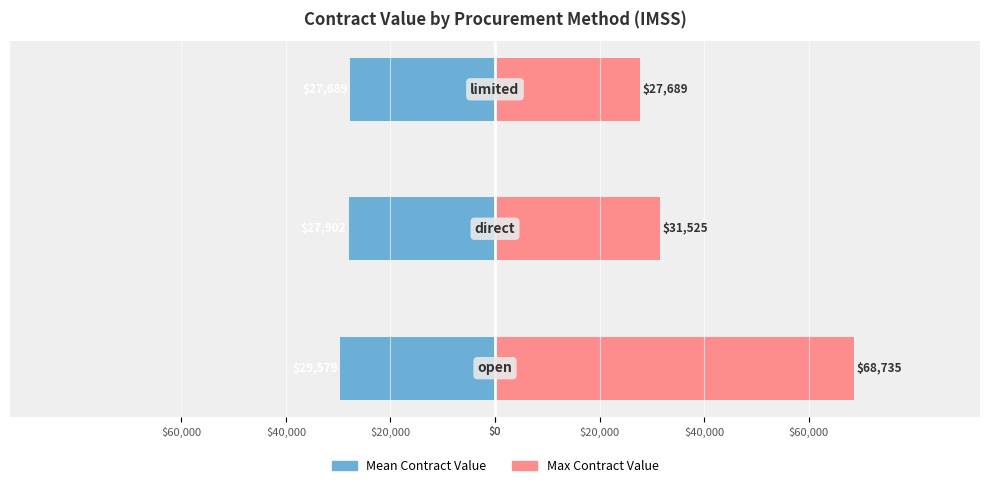

Is the value of Max Contract Value at $20,000 greater than the value of Mean Contract Value at $0?

Yes